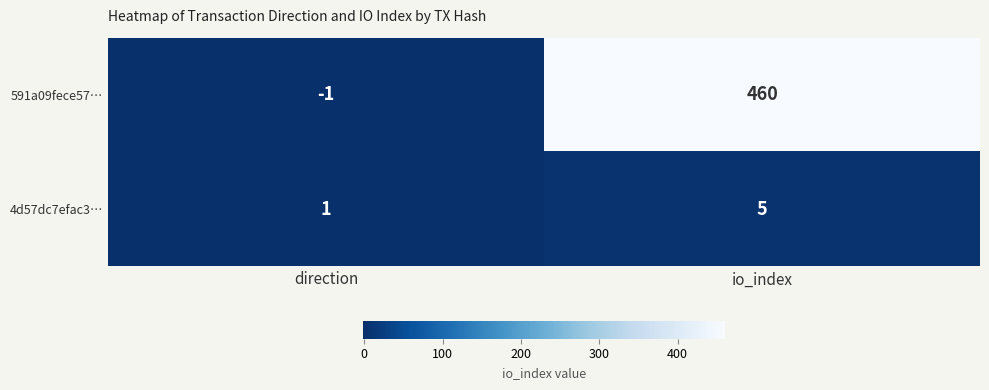

What is the sum of all 4d57dc7efac3… values?

6